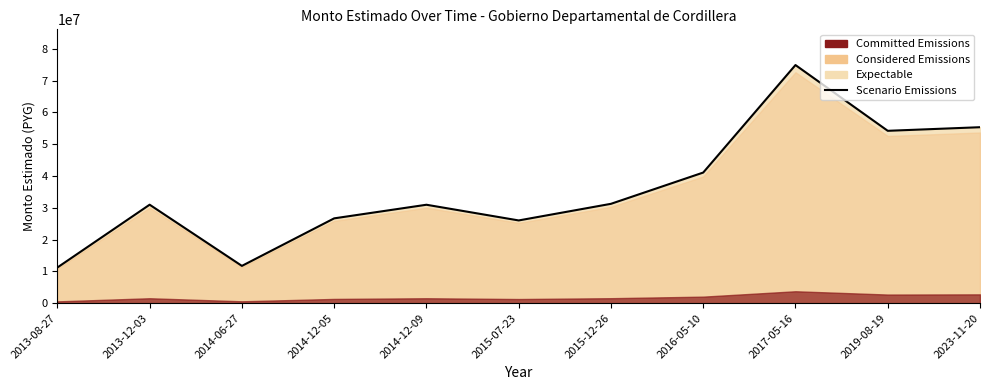

At which category does the chart reach its peak across all series?

2017-05-16